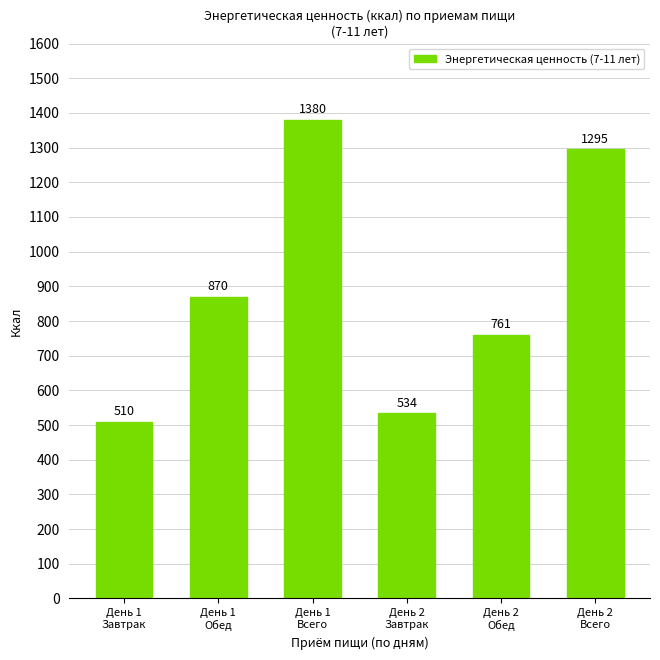

Are the bars grouped side by side (vs. stacked)?

No